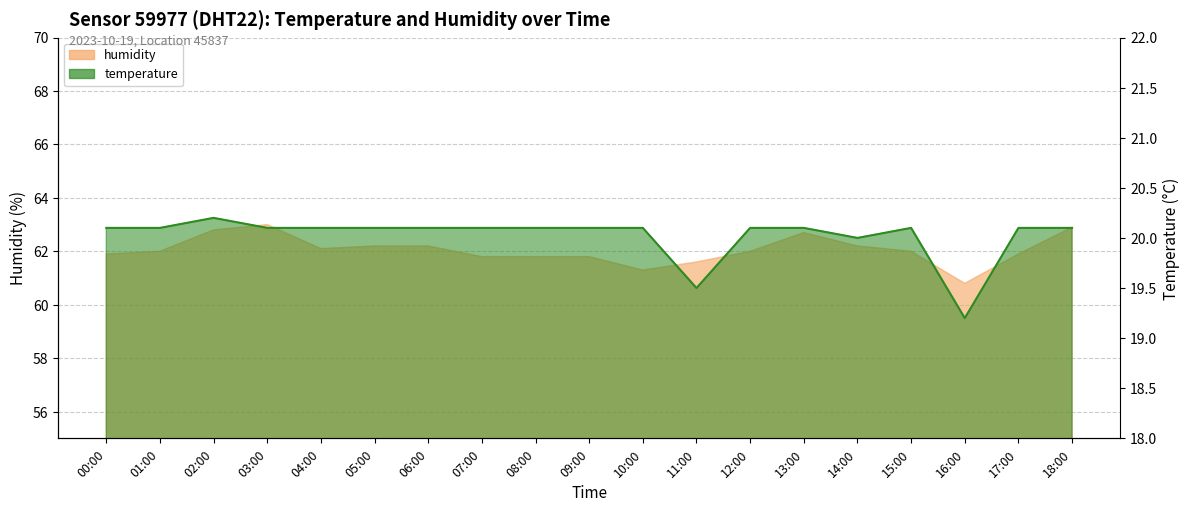

Reading right to left, list all the values displayed in this chart.

temperature: 18:00=20.1	17:00=20.1	16:00=19.2	15:00=20.1	14:00=20.0	13:00=20.1	12:00=20.1	11:00=19.5	10:00=20.1	09:00=20.1	08:00=20.1	07:00=20.1	06:00=20.1	05:00=20.1	04:00=20.1	03:00=20.1	02:00=20.2	01:00=20.1	00:00=20.1
humidity: 18:00=62.9	17:00=61.9	16:00=60.8	15:00=62.0	14:00=62.2	13:00=62.7	12:00=62.0	11:00=61.6	10:00=61.3	09:00=61.8	08:00=61.8	07:00=61.8	06:00=62.2	05:00=62.2	04:00=62.1	03:00=63.0	02:00=62.8	01:00=62.0	00:00=61.9